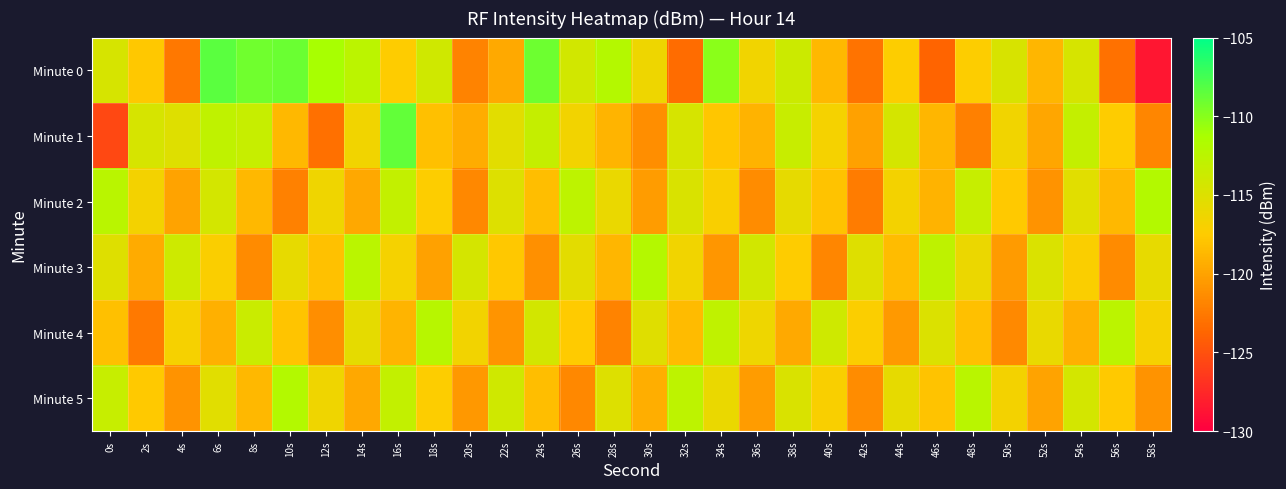

What is the smallest value displayed?

-128.6